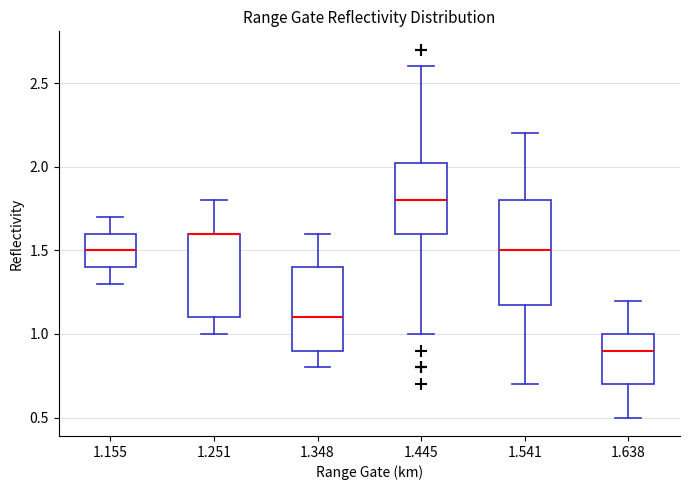

Comparing the boxes themselves (not the whiskers), which one is the tallest?

1.541